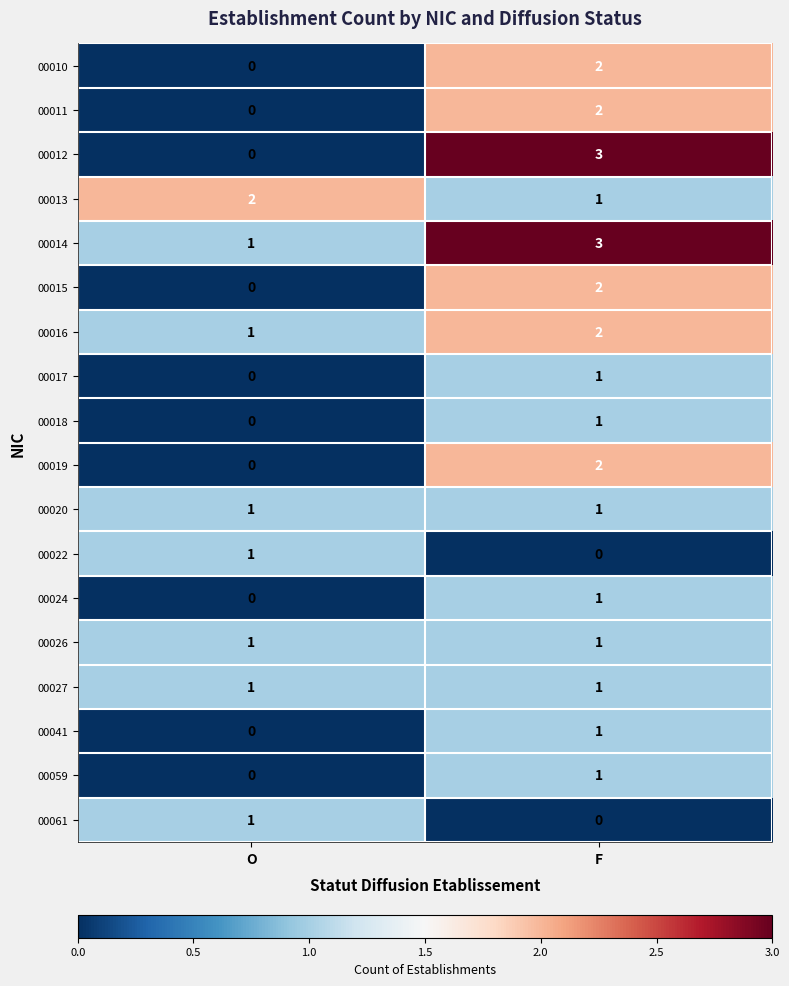

Which series has the largest total across all categories?

00014